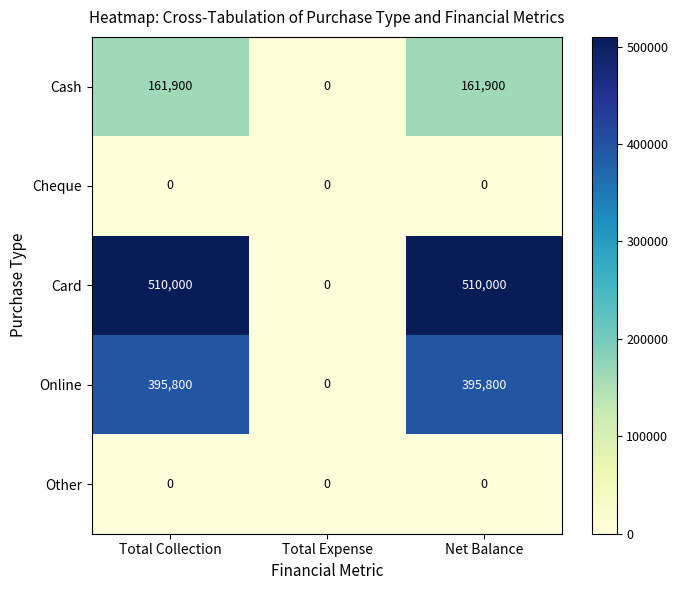

Which series has the largest range (max minus min)?

Card